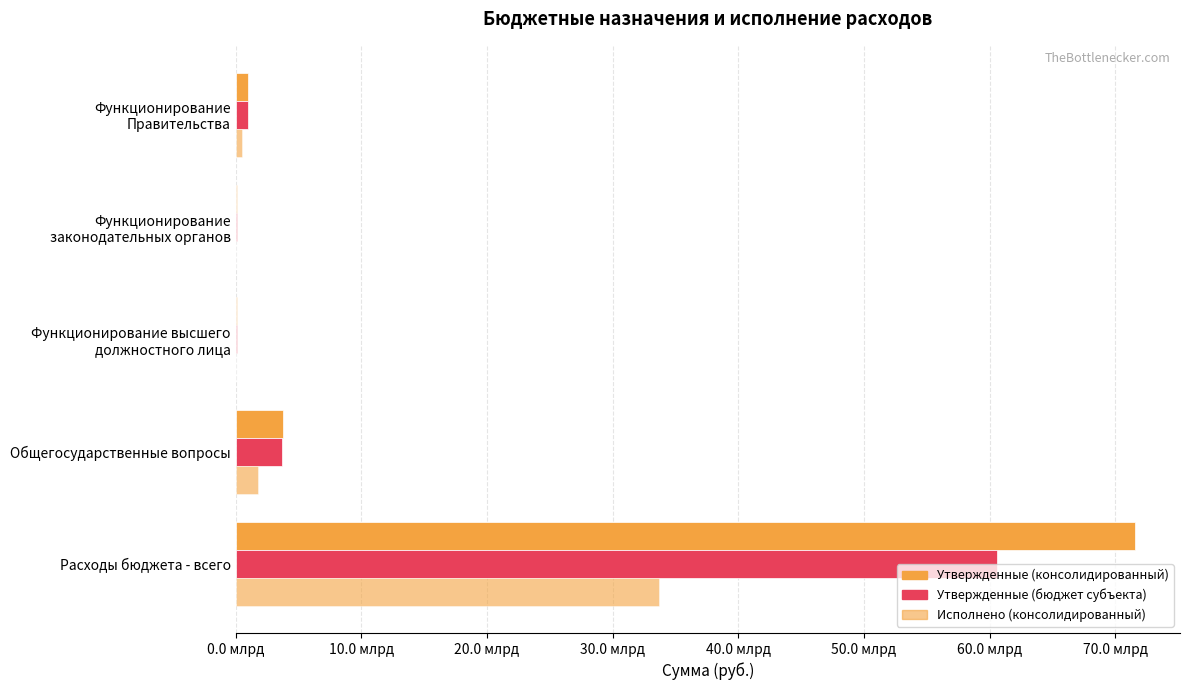

How many data points does each series have?

5